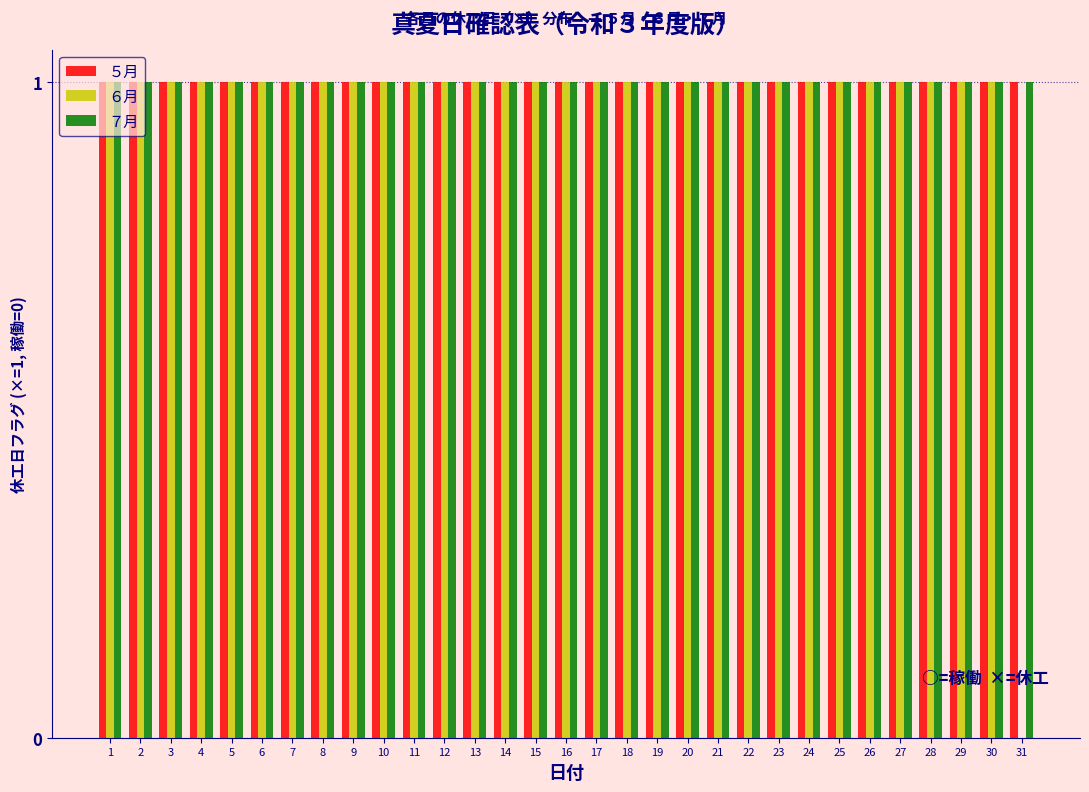

Is it true that ５月 equals 1 at 3?

True